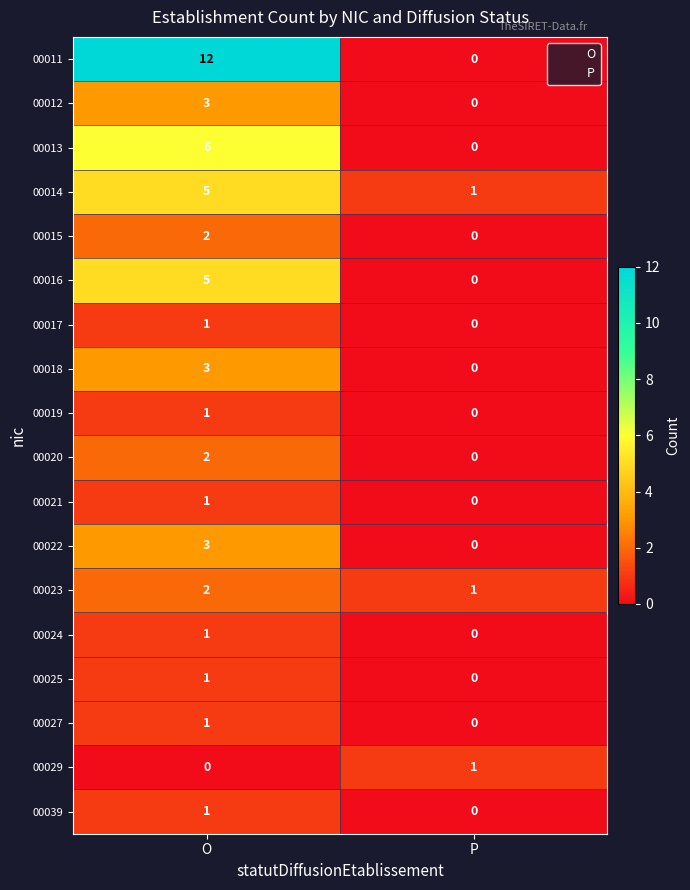

Rank the categories by 00025 value from highest to lowest.

O, P